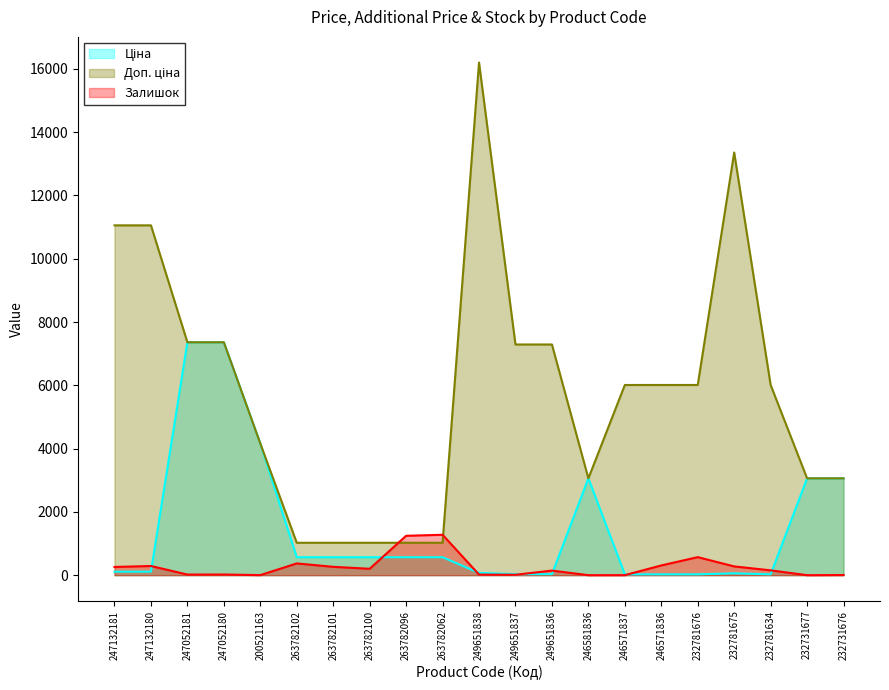

Which series changed the most between 263782102 and 246571837?

Доп. ціна